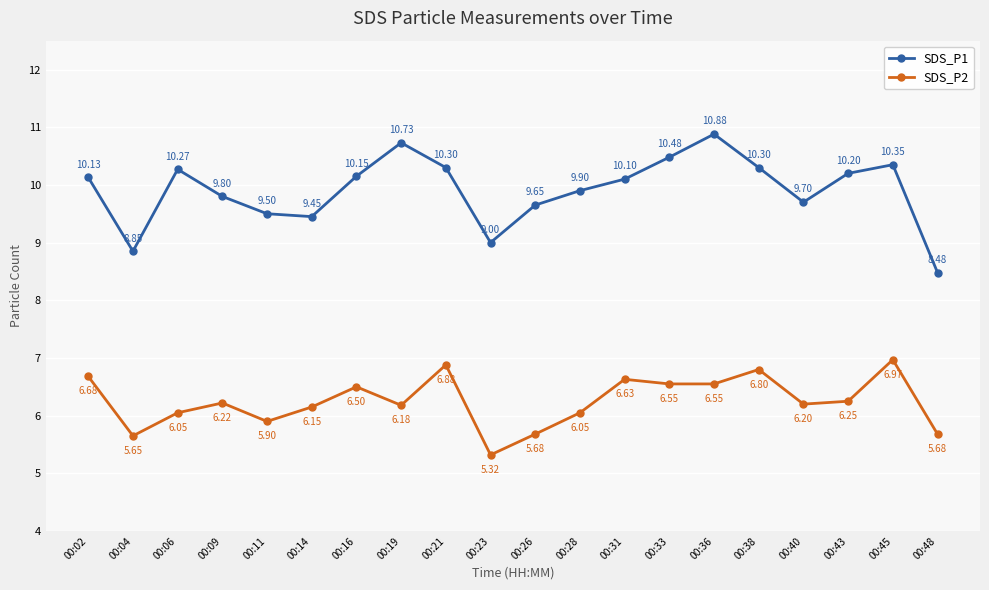

In SDS_P2, how many points are higher than both neighbors (excluding endpoints)?

6